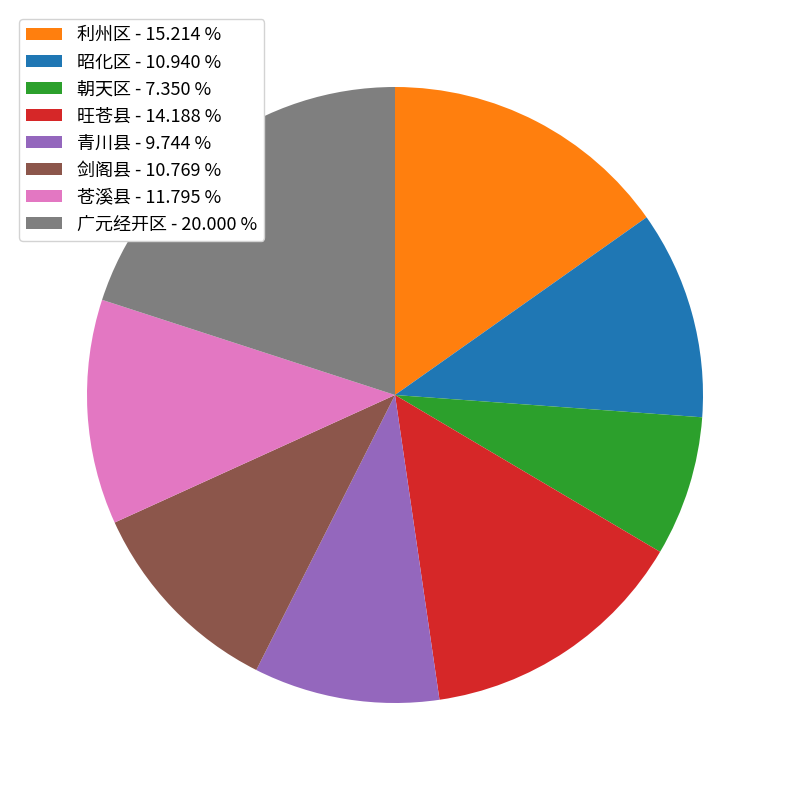

Do 昭化区 and 利州区 together represent more than half of the pie?

No